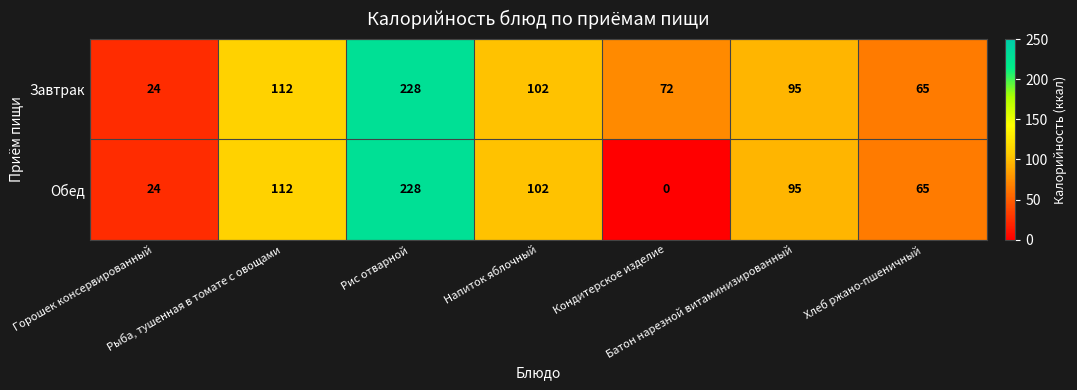

What is the maximum value shown in the chart?

228